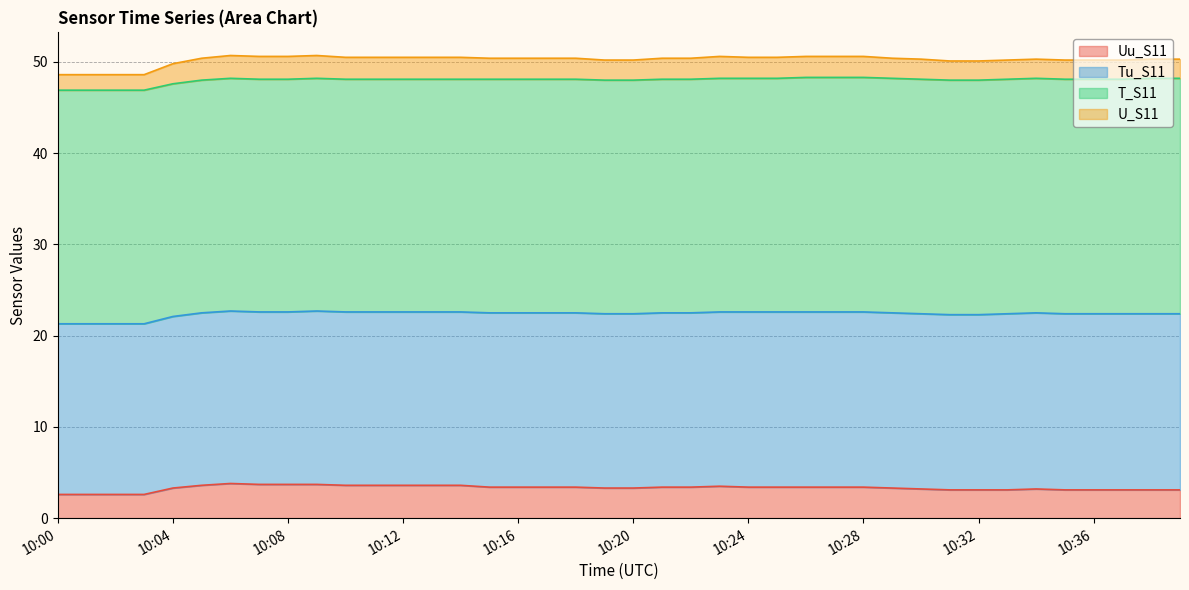

True or false: Tu_S11 has more than 0 points higher than both neighbors.

False